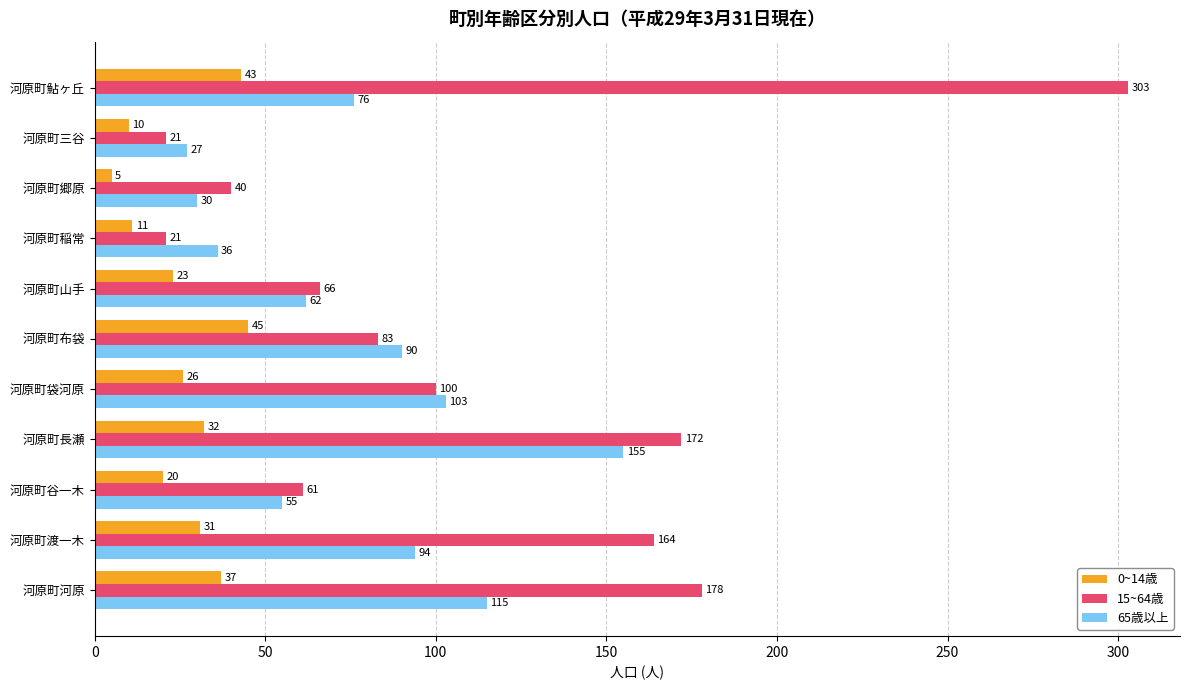

The value of 65歳以上 at 河原町谷一木 is 55. True or false?

True